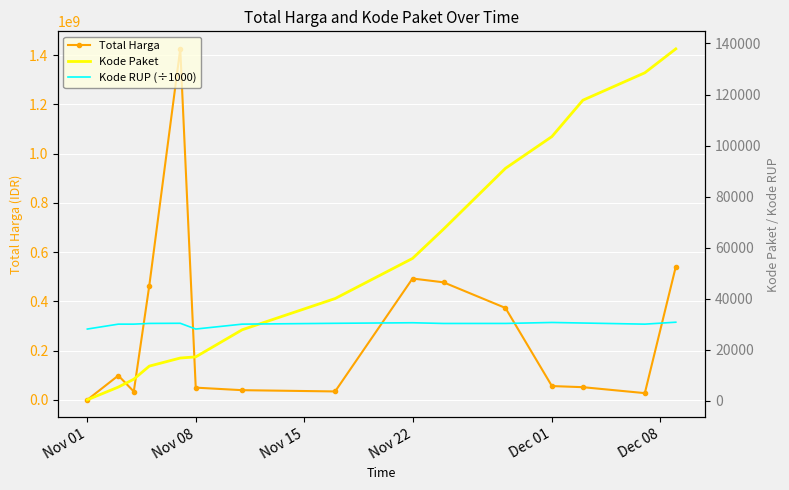

What is the highest value of the Total Harga series?

1425867900